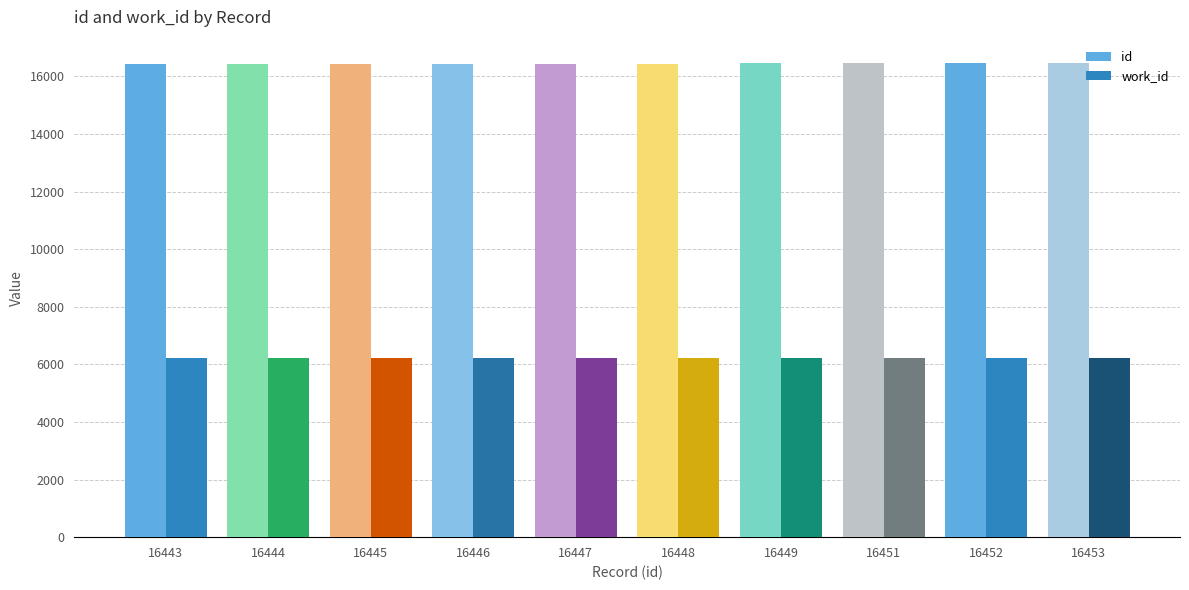

Rank the series by their average value, from lowest to highest.

work_id, id